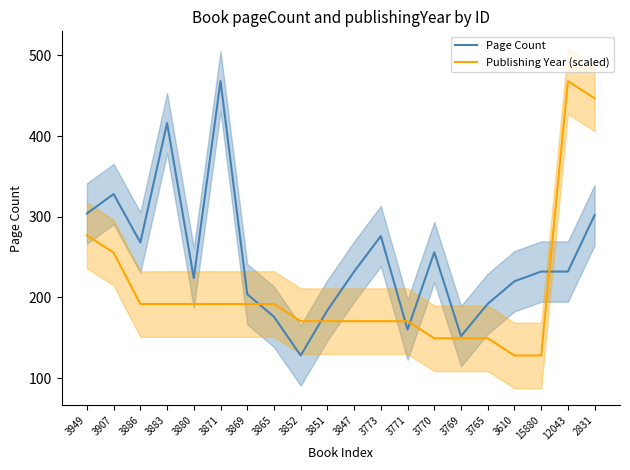

What is the label of the 16th point from the left?

3765